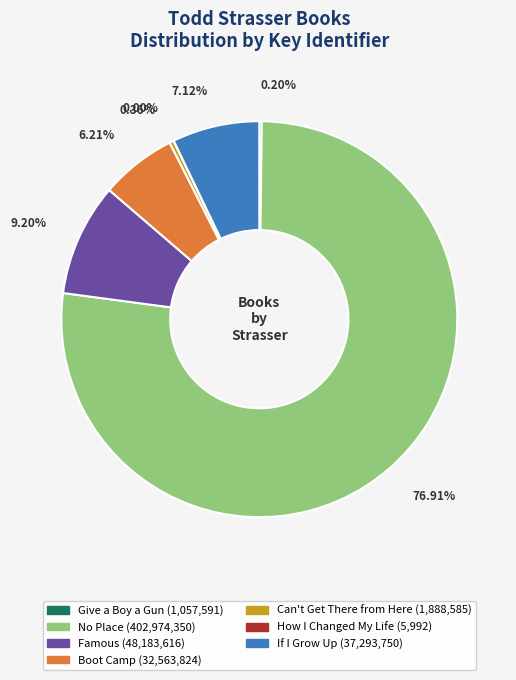

Approximately how many times larger is the value at Boot Camp compared to Can't Get There from Here?

17.2